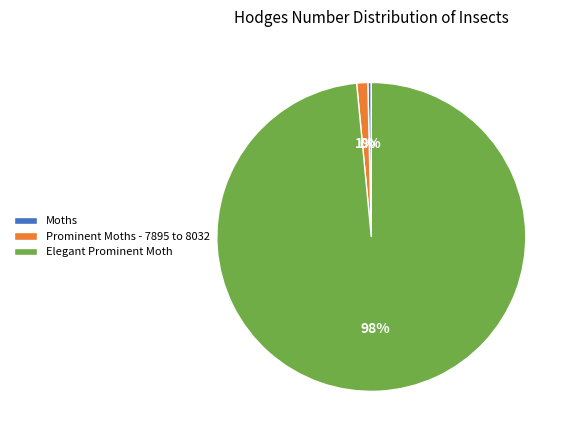

Which slice is the largest?

Elegant Prominent Moth